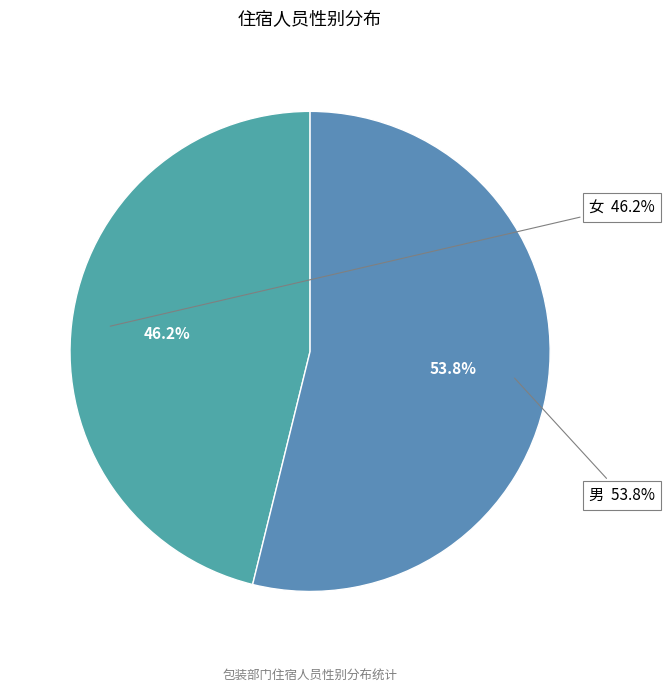

To the nearest percent, what is the average slice percentage?

50%